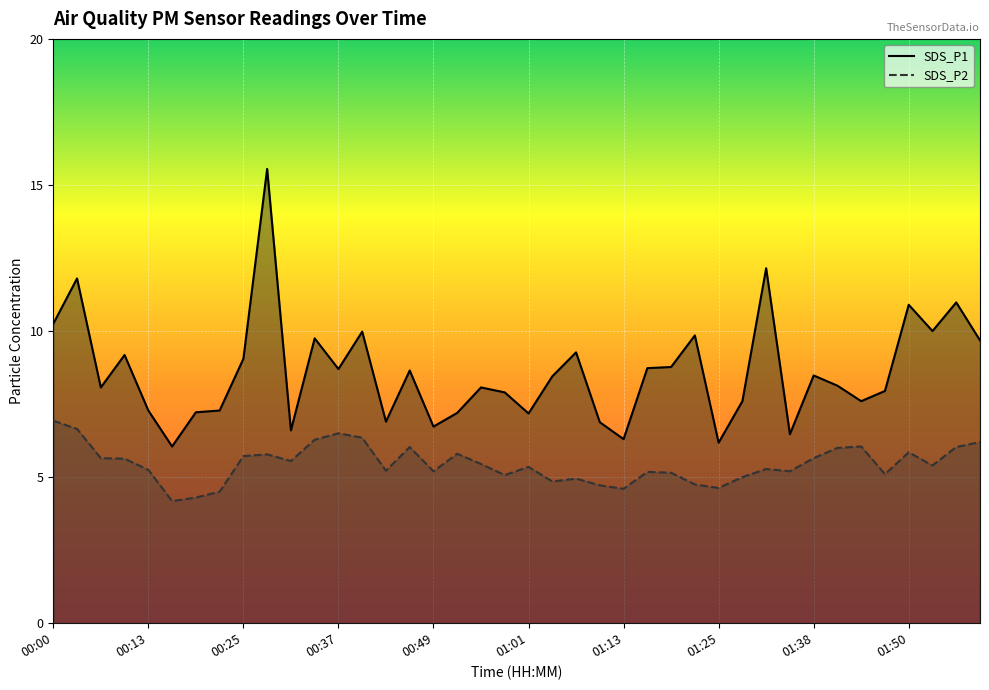

True or false: SDS_P1 and SDS_P2 intersect in this chart.

False